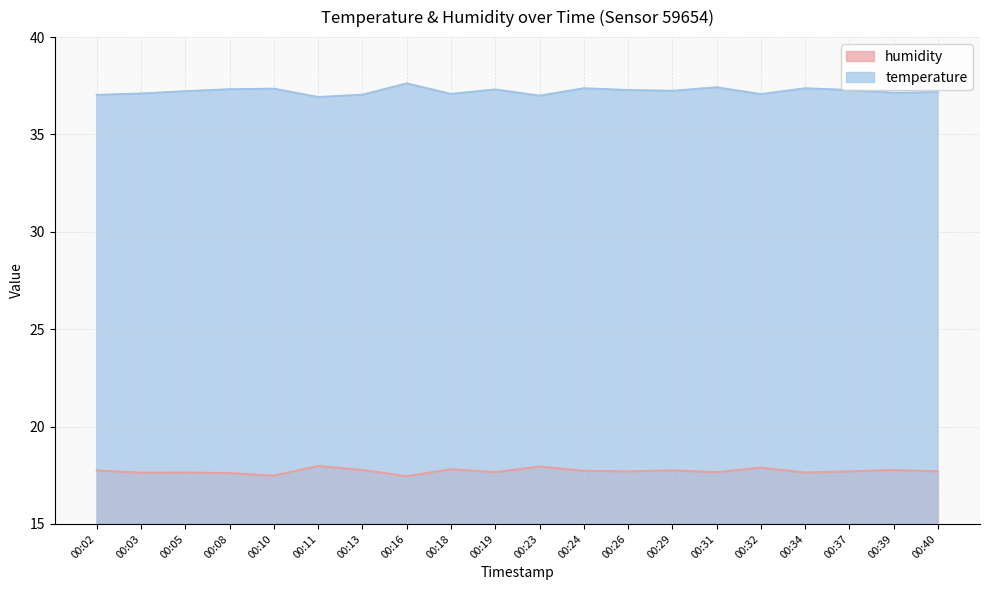

True or false: humidity and temperature intersect in this chart.

False